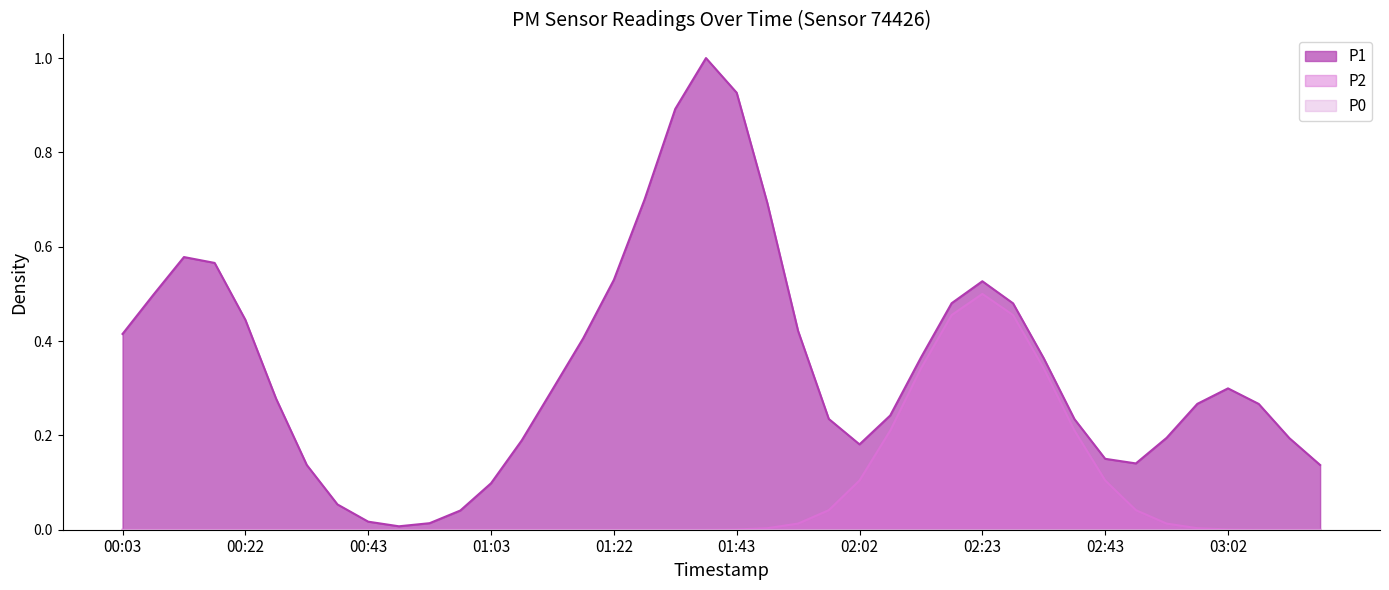

Does the chart display data point markers on the line(s)?

No